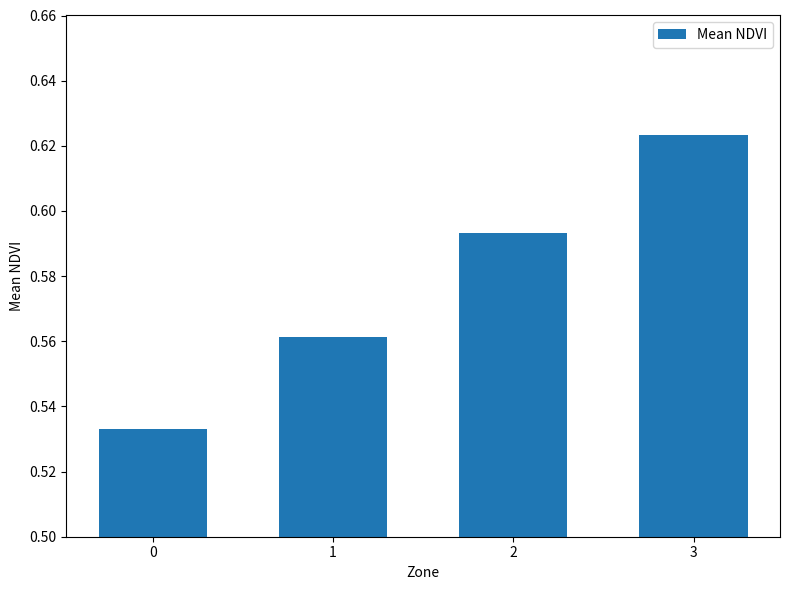

Is it true that the value at 3 is 0.9?

False